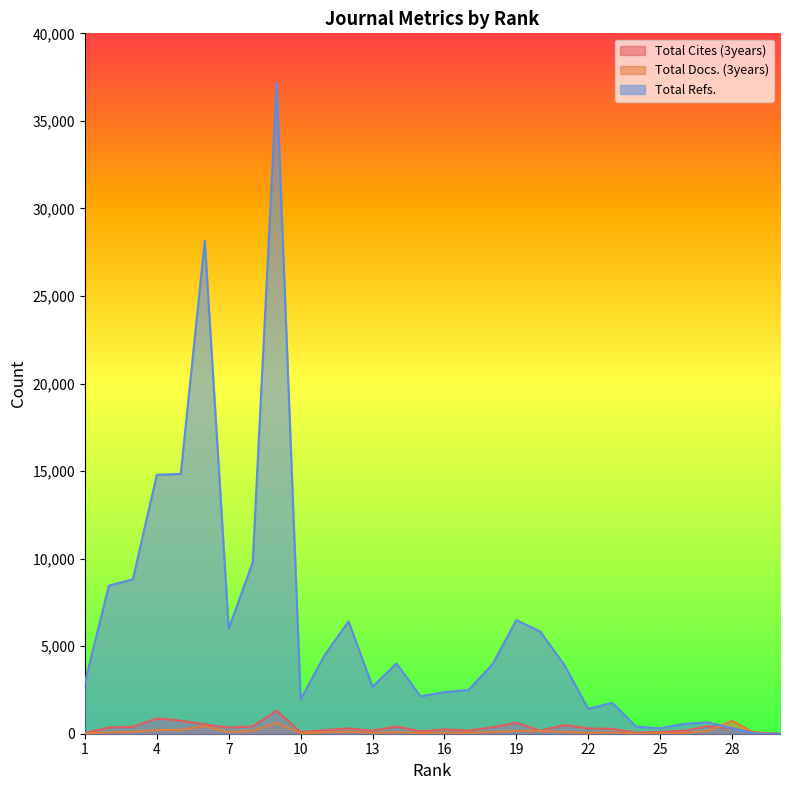

Does the chart display data point markers on the line(s)?

No